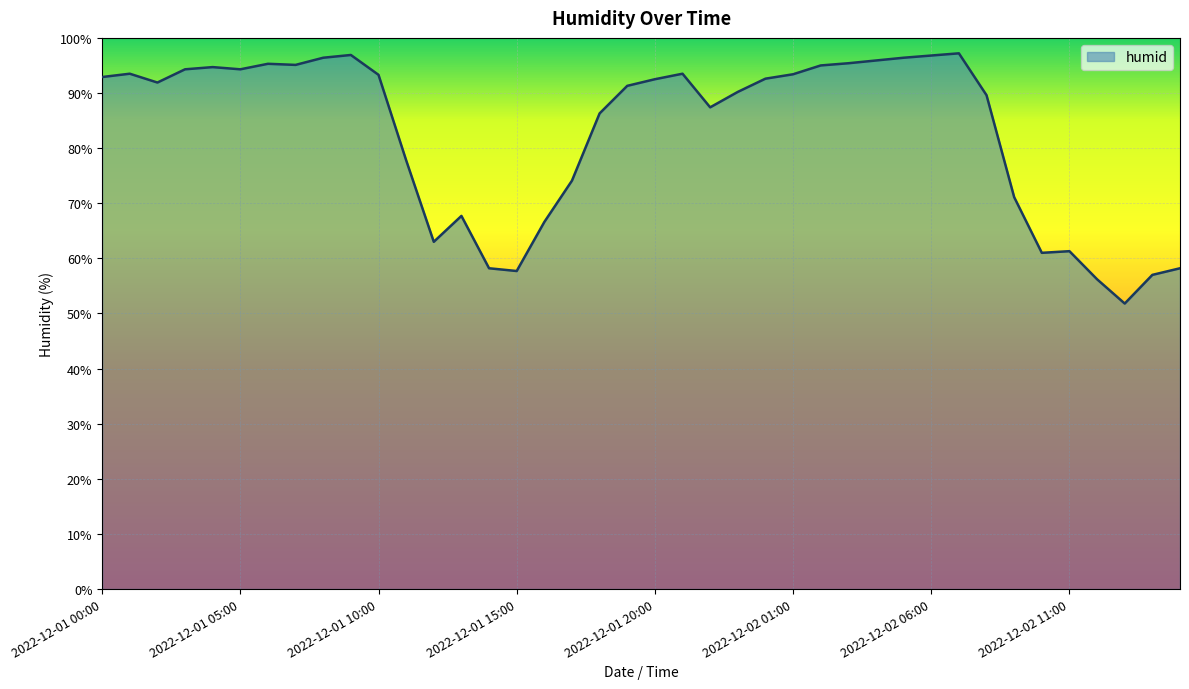

What is the maximum value shown in the chart?

97.2